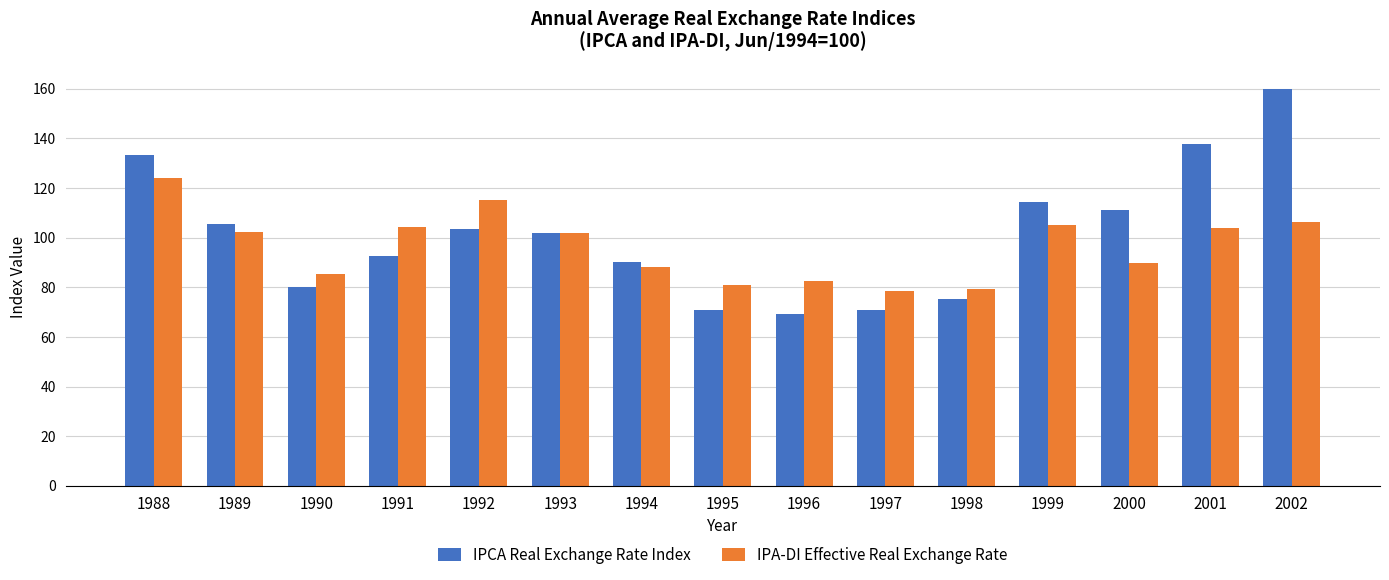

At which label does IPA-DI Effective Real Exchange Rate first exceed 102?

1988